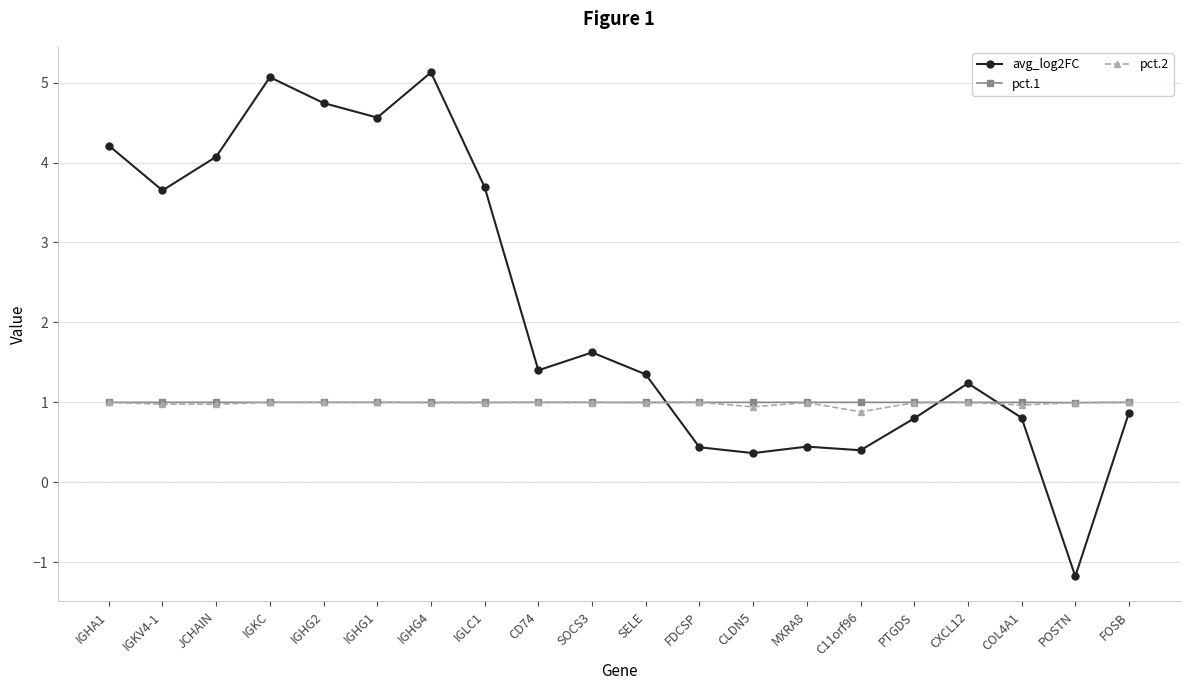

What position from the right is IGKV4-1?

19